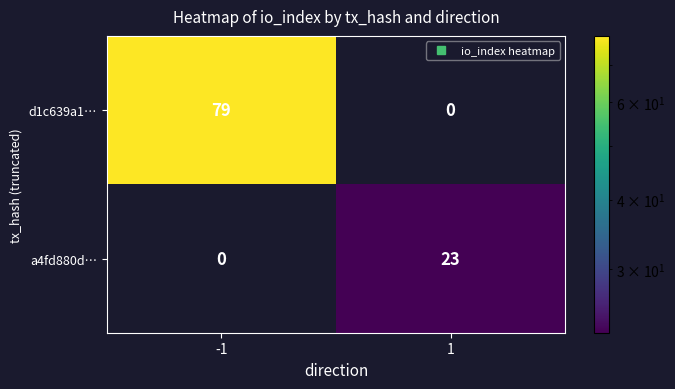

What is the total value across all series at -1?

79